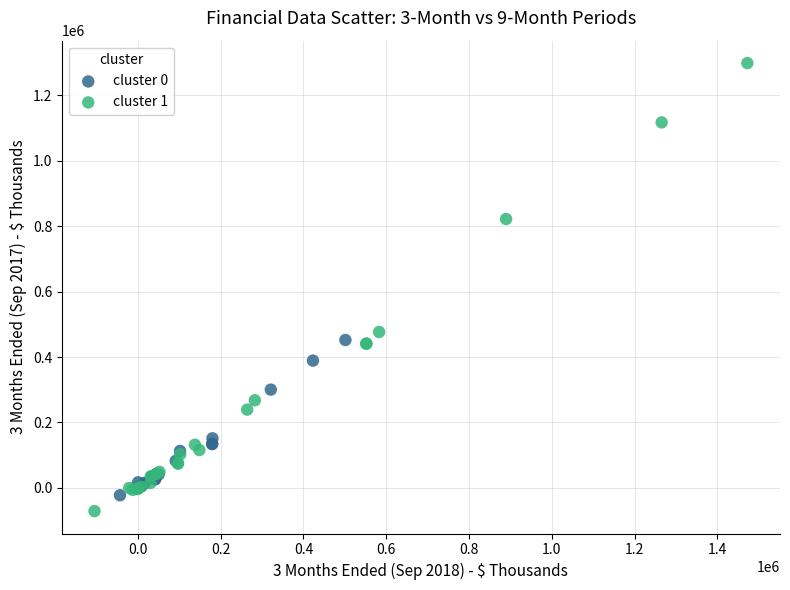

Which series contains the highest Y value?

cluster 1